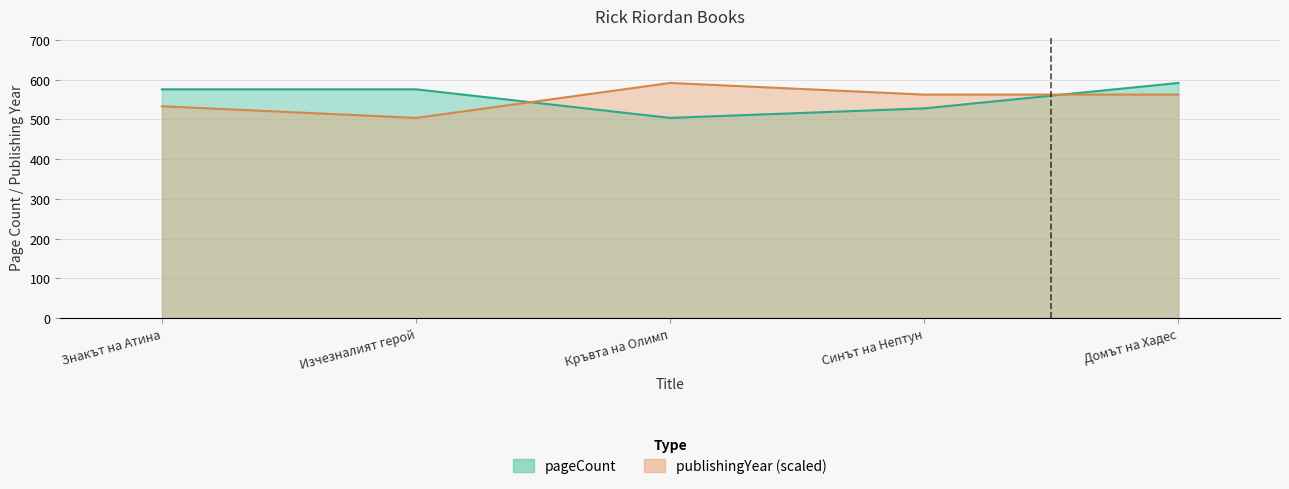

How many lines are shown in the chart?

2